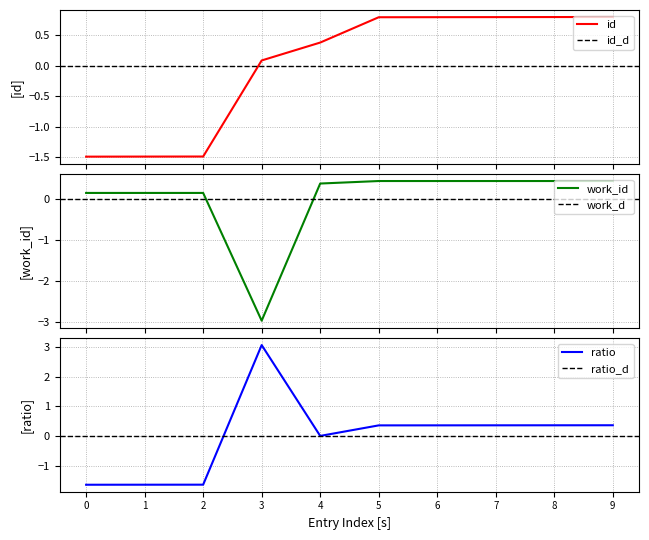

What is the minimum value for id?

-1.5